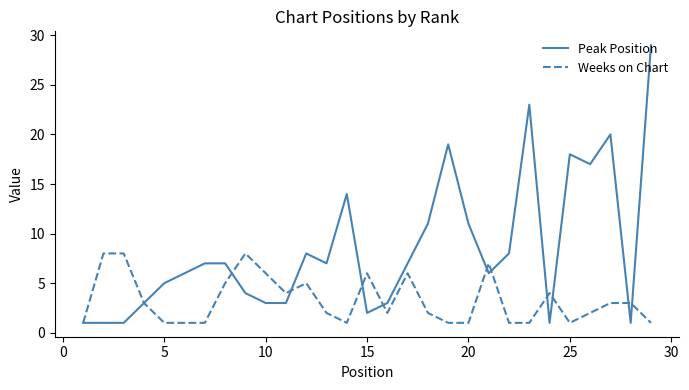

Which series has the largest range (max minus min)?

Peak Position